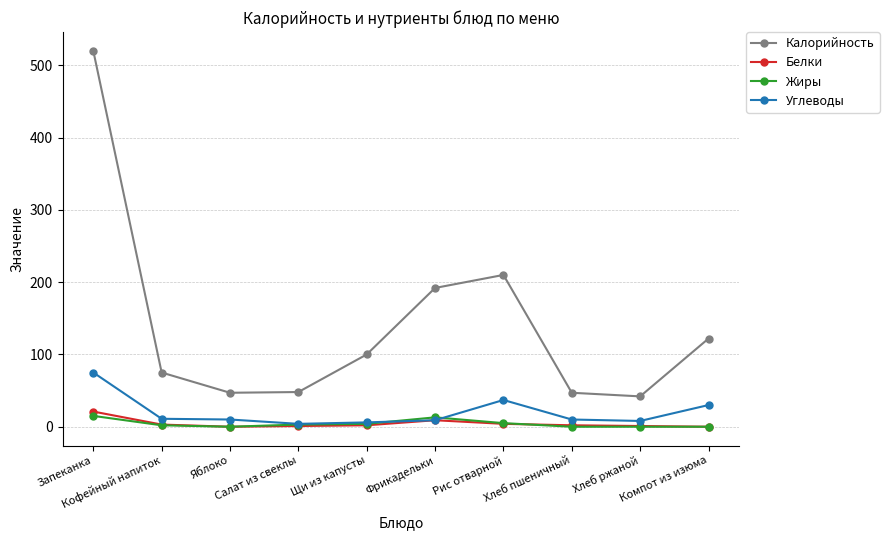

At which category is the sum across all series the highest?

Запеканка